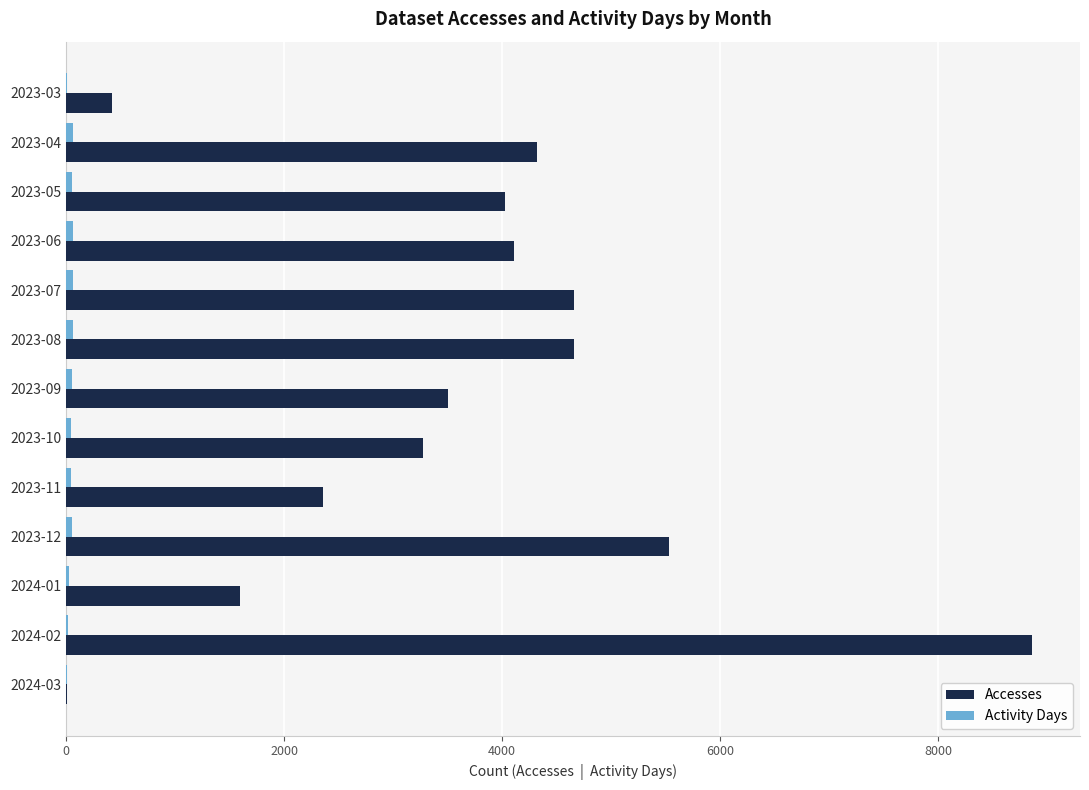

What is the sum of all Accesses values?

47318